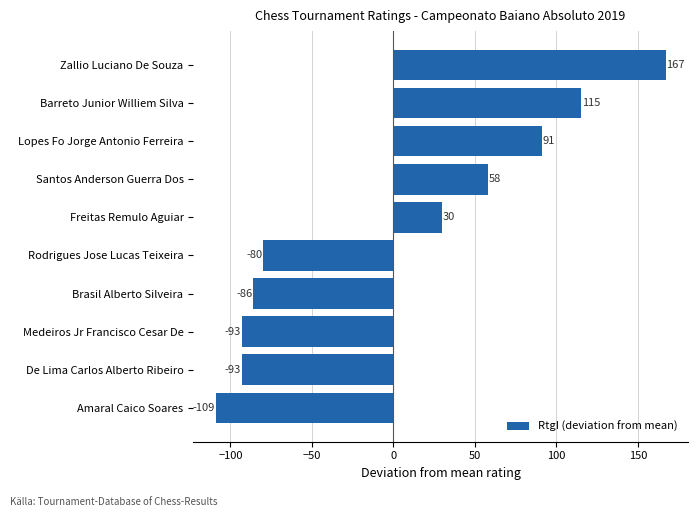

What is the greatest value displayed?

167